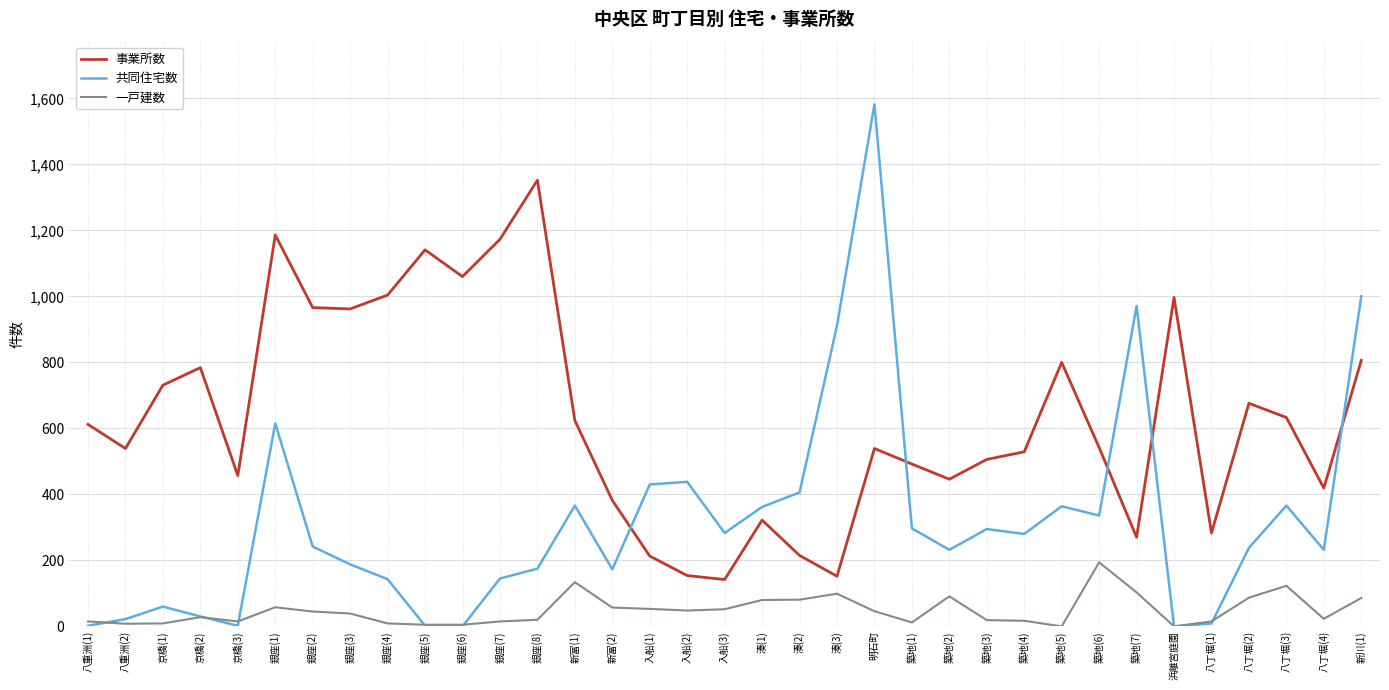

The 共同住宅数 series shows 217 at 銀座(4). True or false?

False